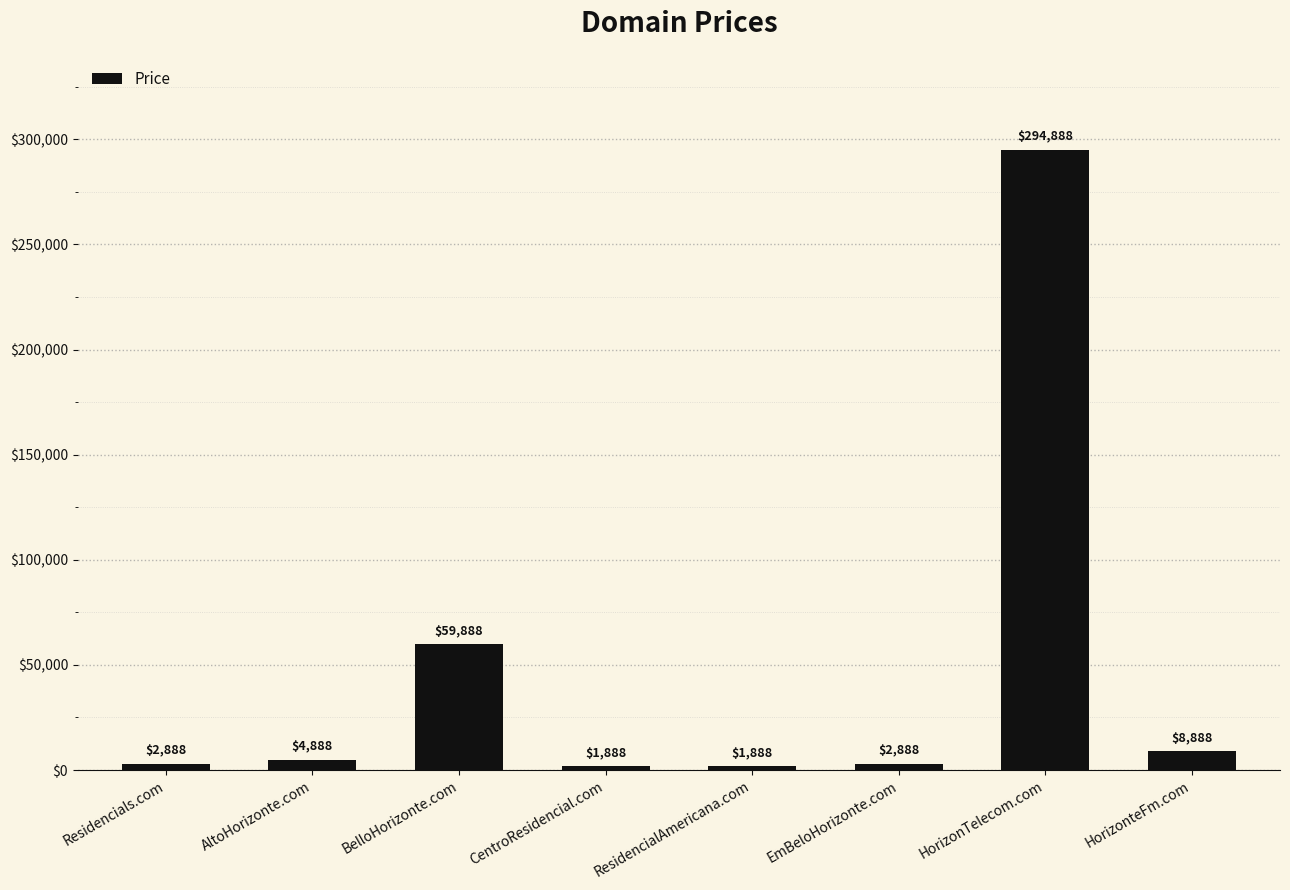

Which label corresponds to the largest value in the chart?

HorizonTelecom.com